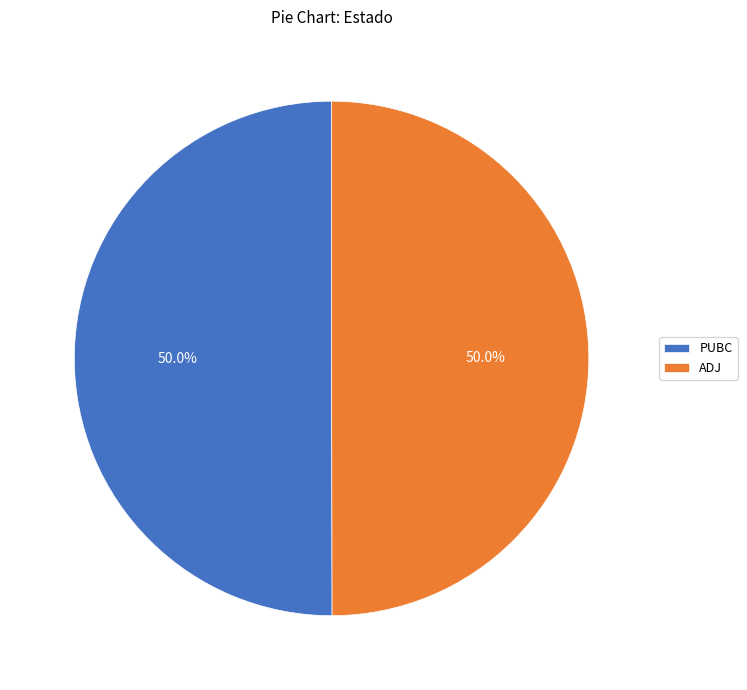

What is the ratio of the value at PUBC to the value at ADJ?

1.0